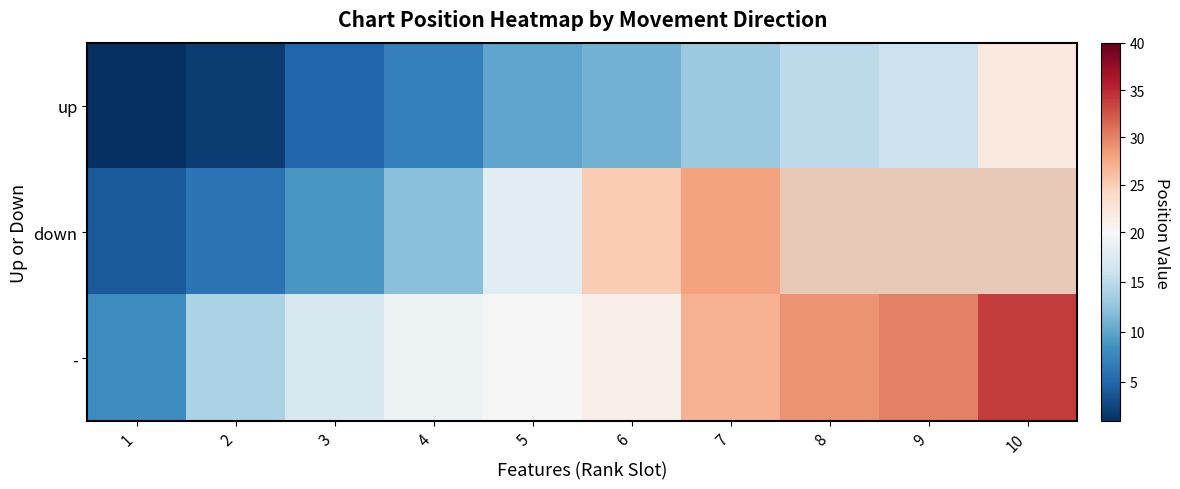

How many categories are shown in the chart?

10